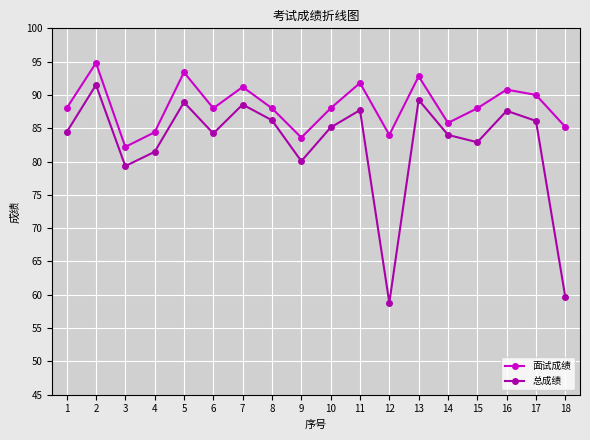

The 总成绩 series shows 85.1 at 10. True or false?

True